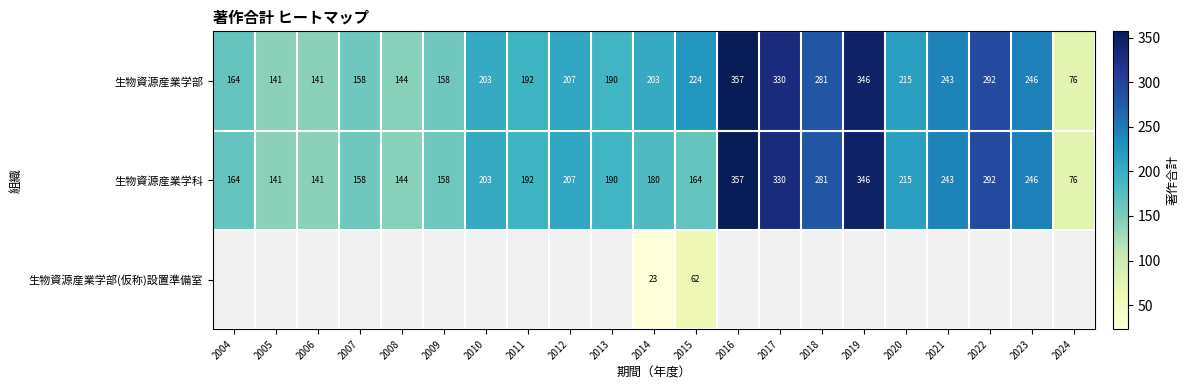

Read the 生物資源産業学科 value at 2022, to the nearest 50.

300